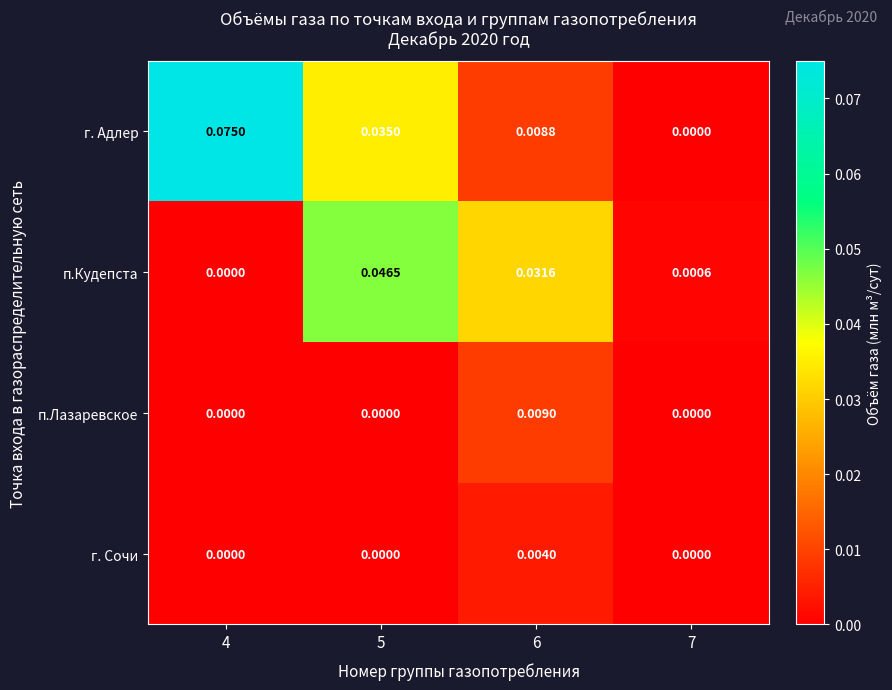

Which series has the largest total across all categories?

г. Адлер